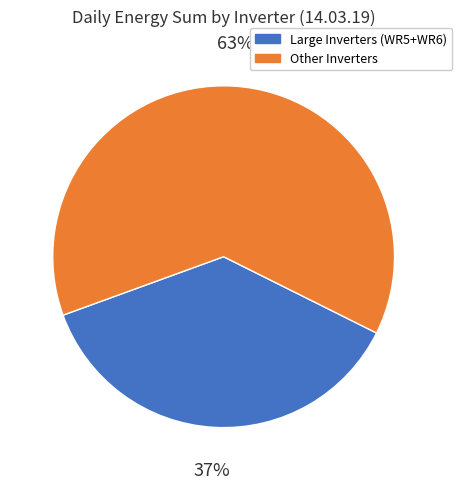

How many slices are in this pie chart?

2